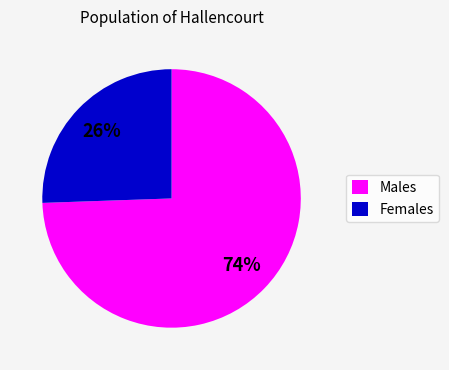

What is the majority slice?

Males